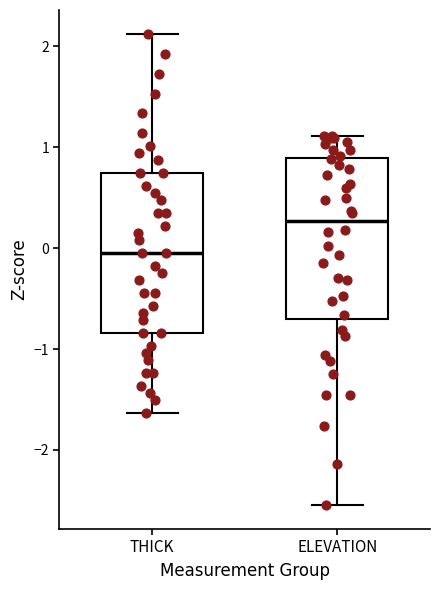

Reading left to right, read every box against the y-axis: the position of its median line, the range the box covers, and the ends of its whiskers. The values are not printed on the chart, so give them approximately, as read against the axis.

THICK: median 0.0, box -0.8 to 0.7, whiskers -1.6 to 2.1
ELEVATION: median 0.3, box -0.7 to 0.9, whiskers -2.5 to 1.1